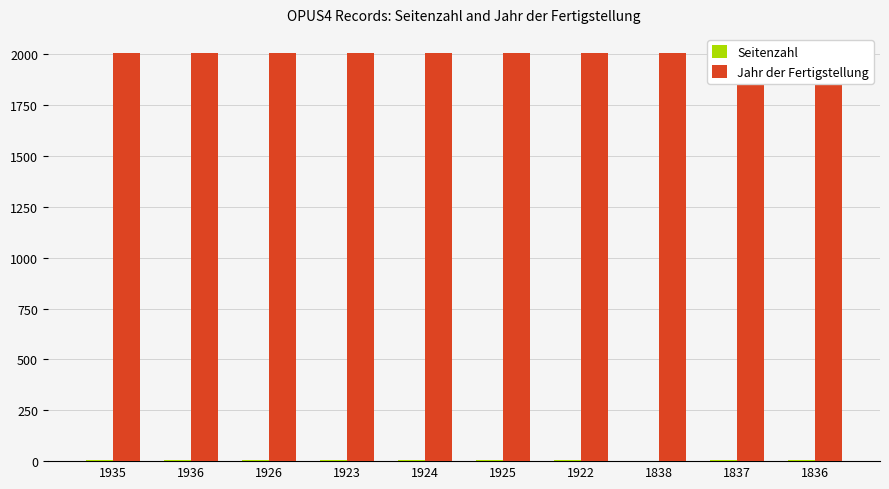

How many data points in Seitenzahl are above 6?

3